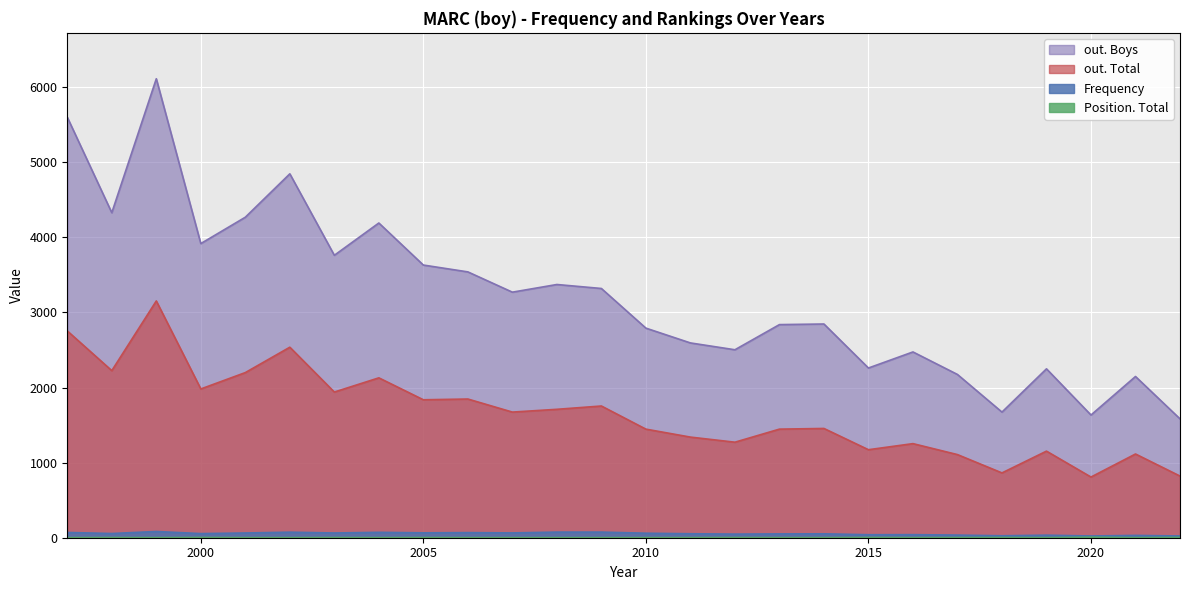

Does the chart display data point markers on the line(s)?

No